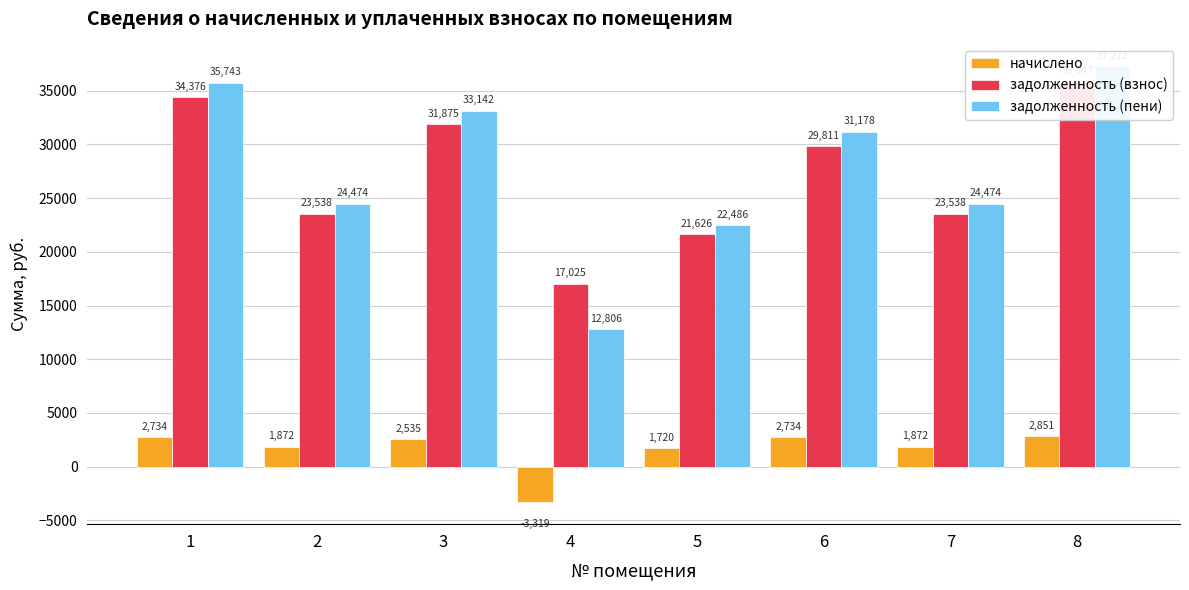

The задолженность (взнос) series shows 34375.7 at 1. True or false?

True